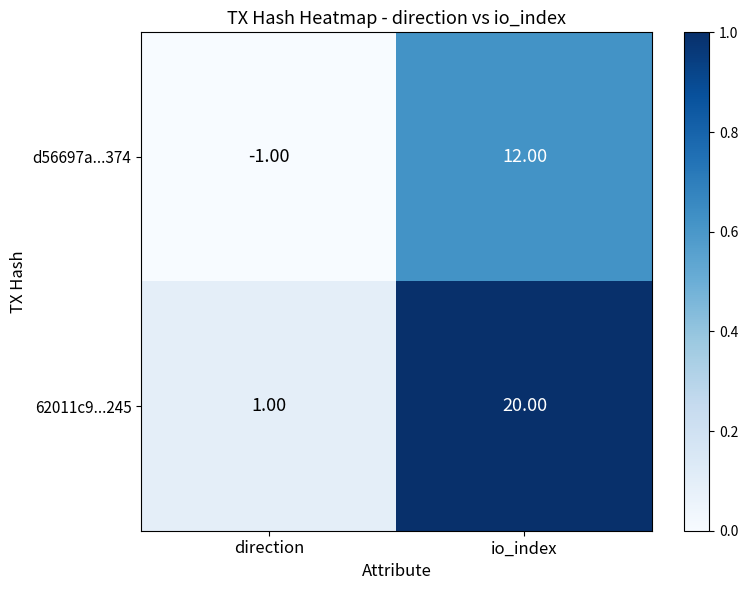

Which series has the largest total across all categories?

62011c9...245